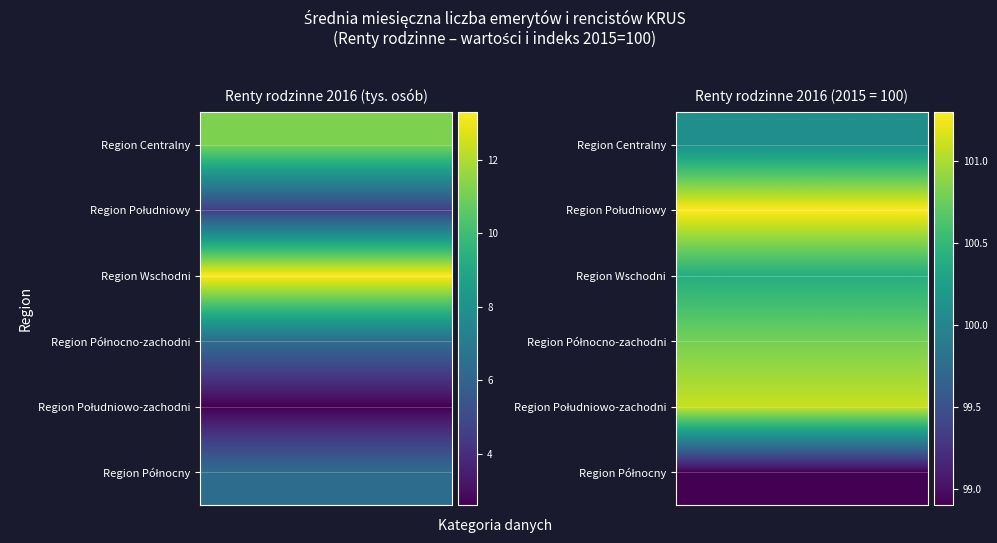

At how many categories does at least one series exceed 15?

1